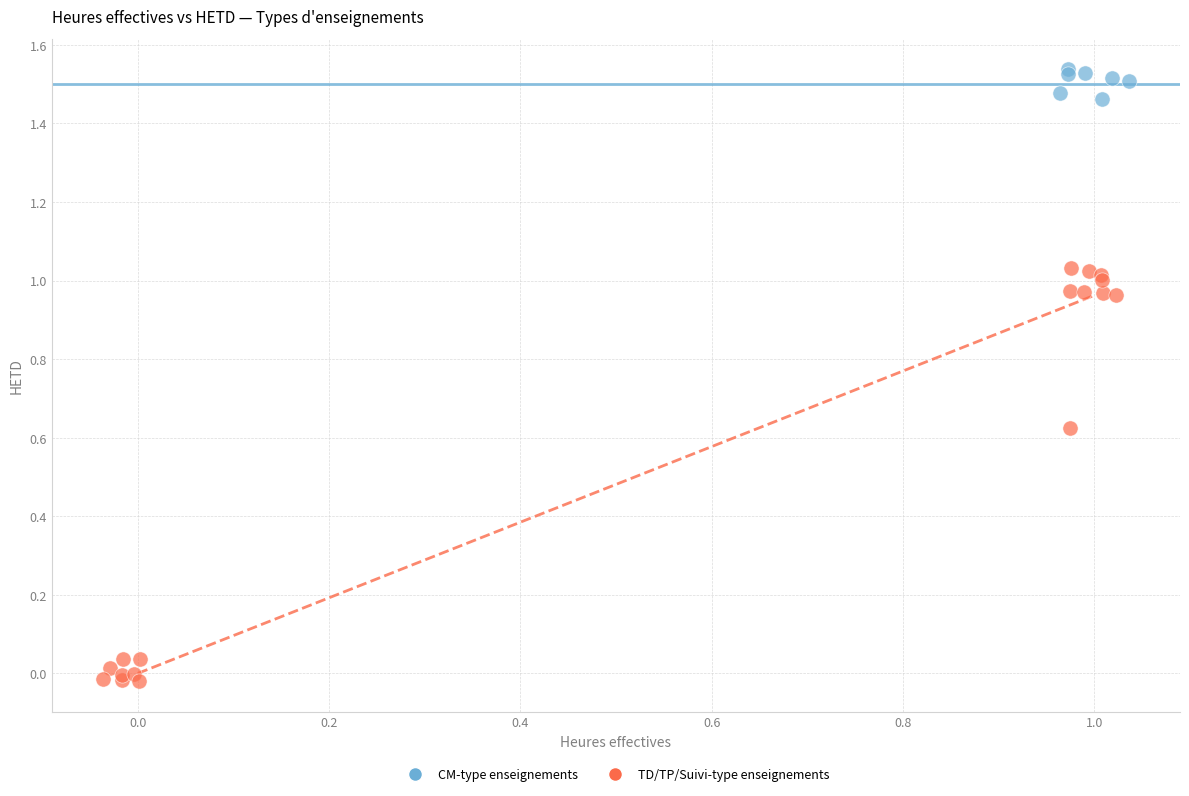

Which series contains the highest Y value?

CM-type enseignements